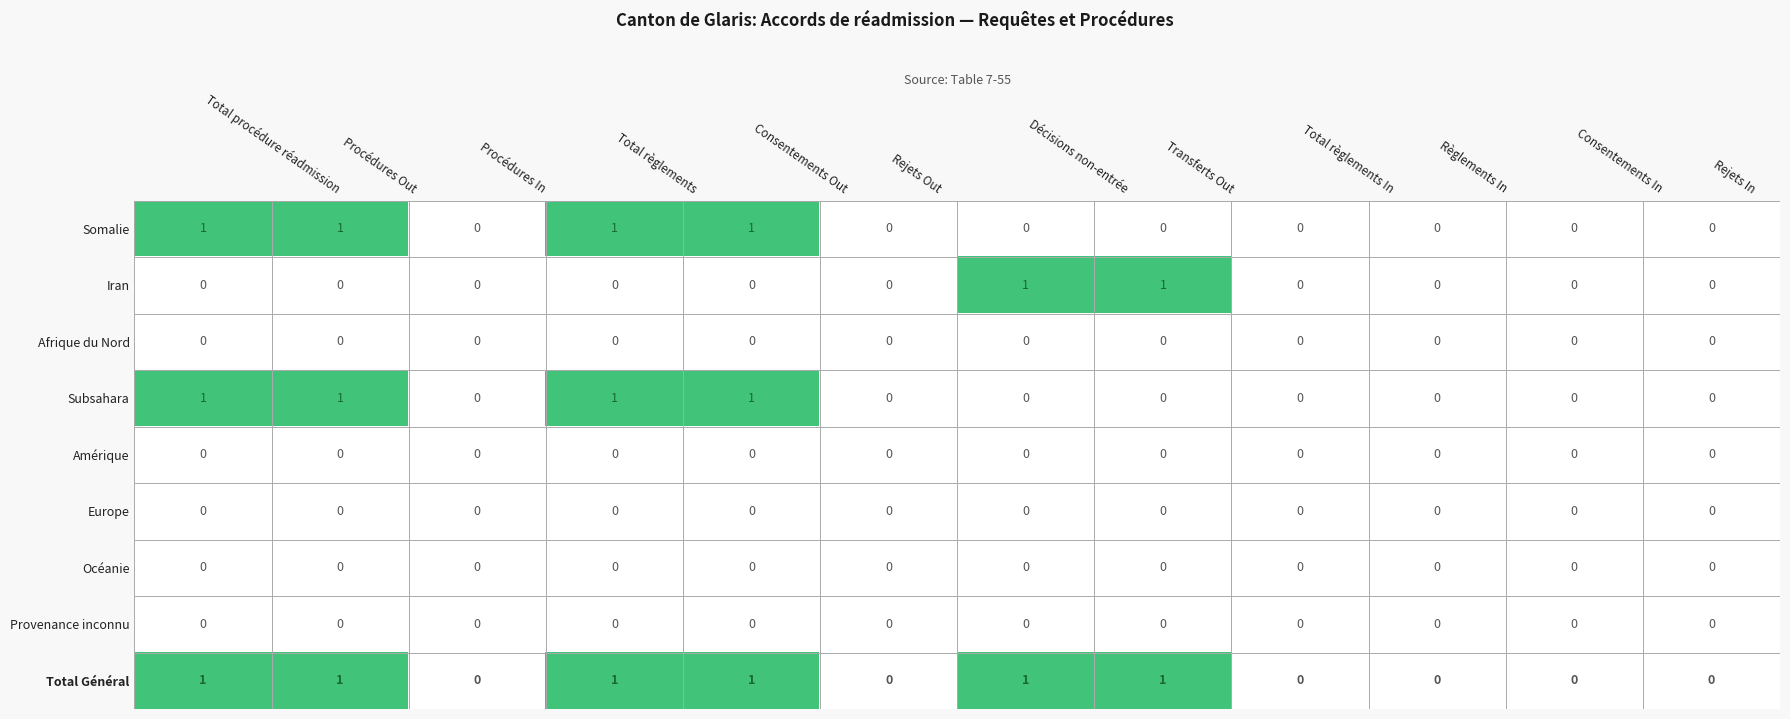

Count the number of data series in this chart.

9